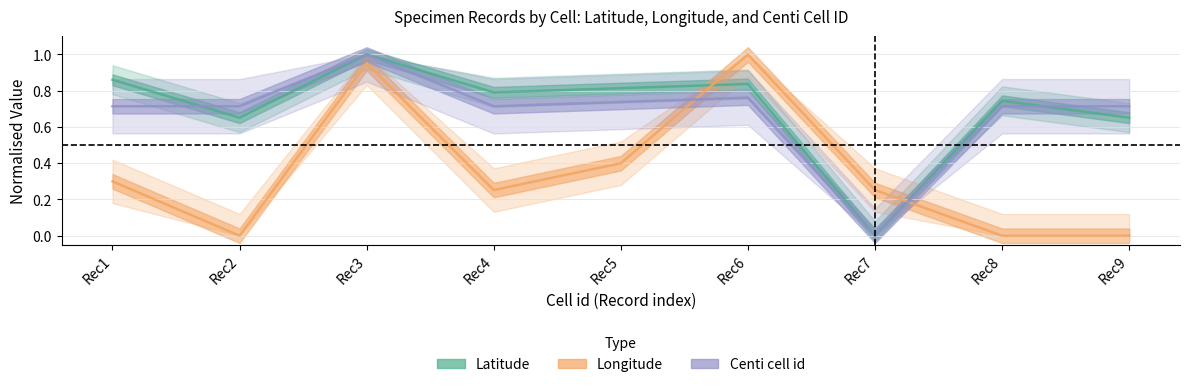

What is the maximum value shown in the chart?

1.0